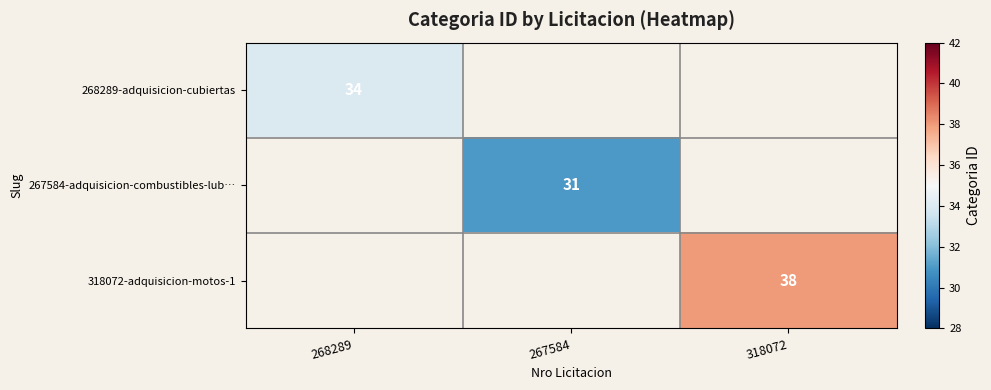

Count the number of categories in the chart.

3